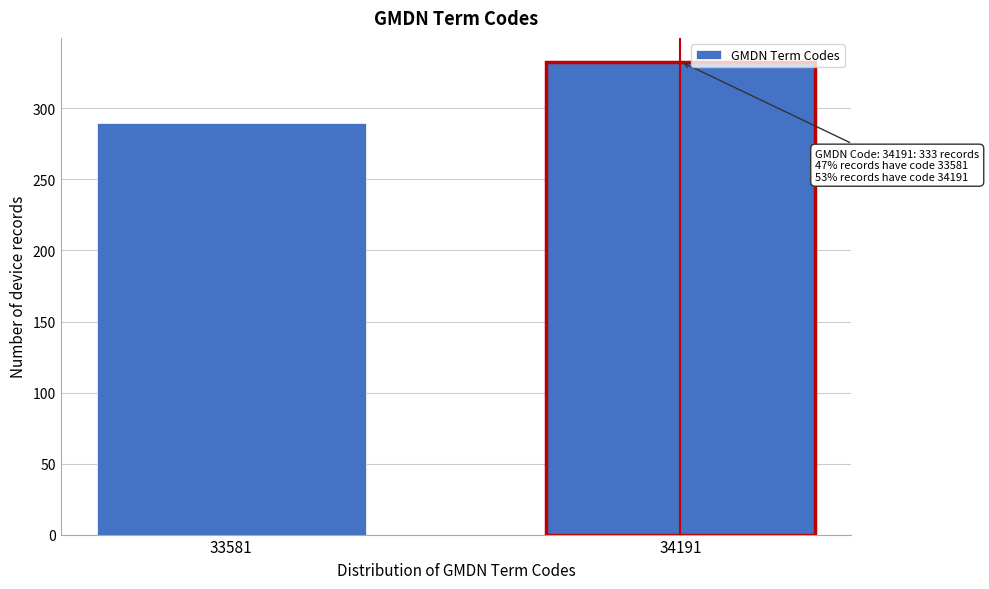

Reading left to right, extract all data points from this chart.

290	333